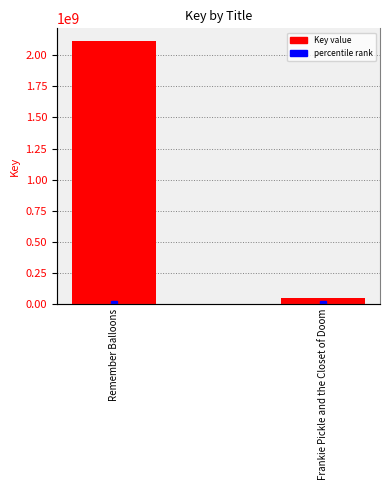

What is the sum of the values at Remember Balloons and Frankie Pickle and the Closet of Doom?

2158908483